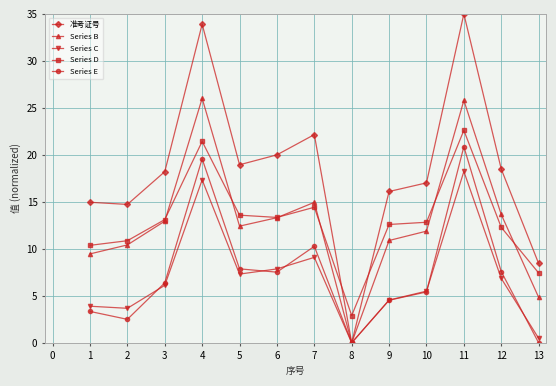

At which label does Series D reach its peak?

11